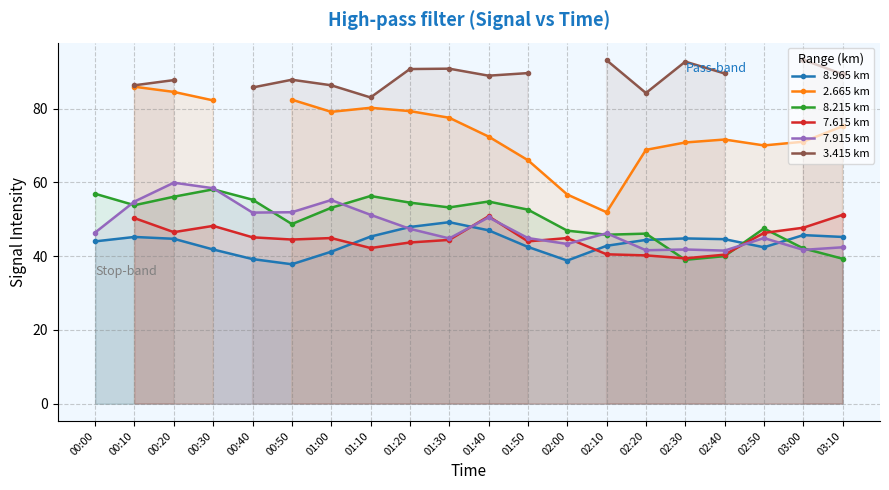

How many lines are shown in the chart?

6